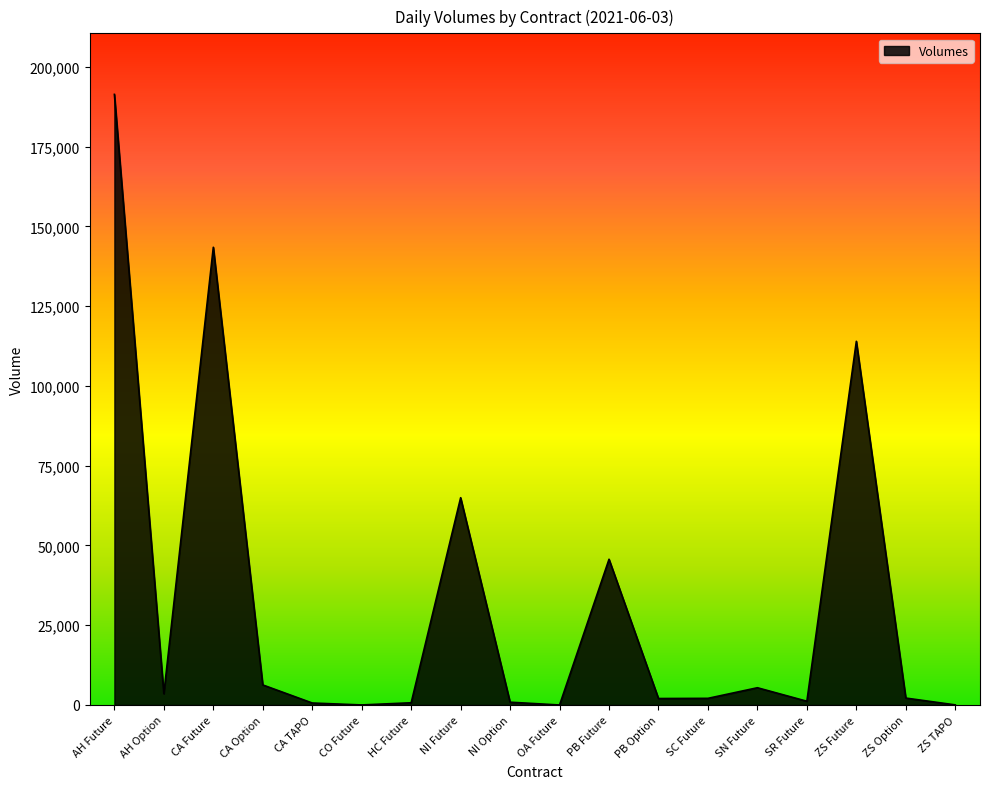

True or false: the data shows 36 at ZS TAPO.

True